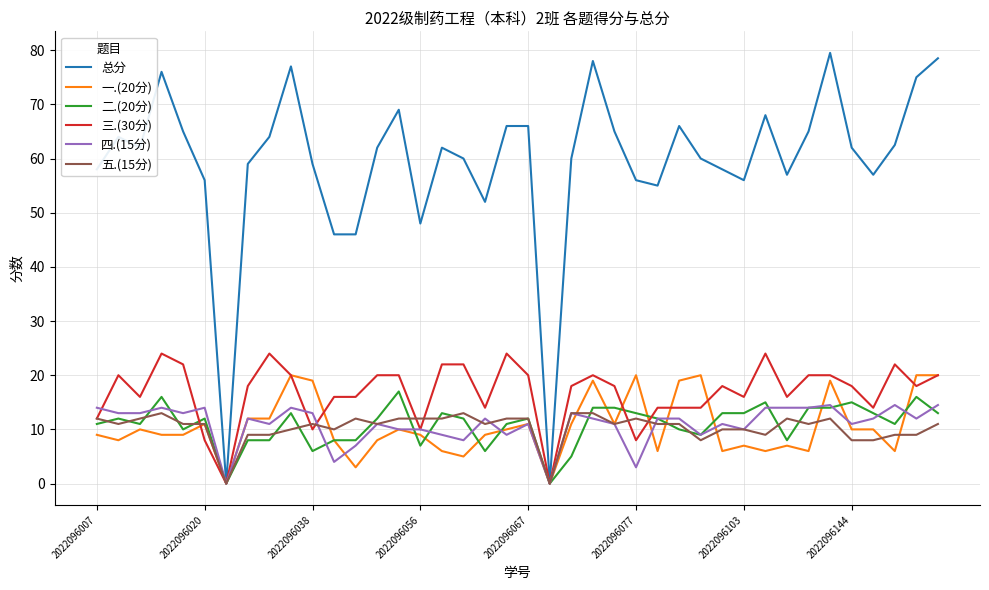

What is the highest value of the 三.(30分) series?

24.0